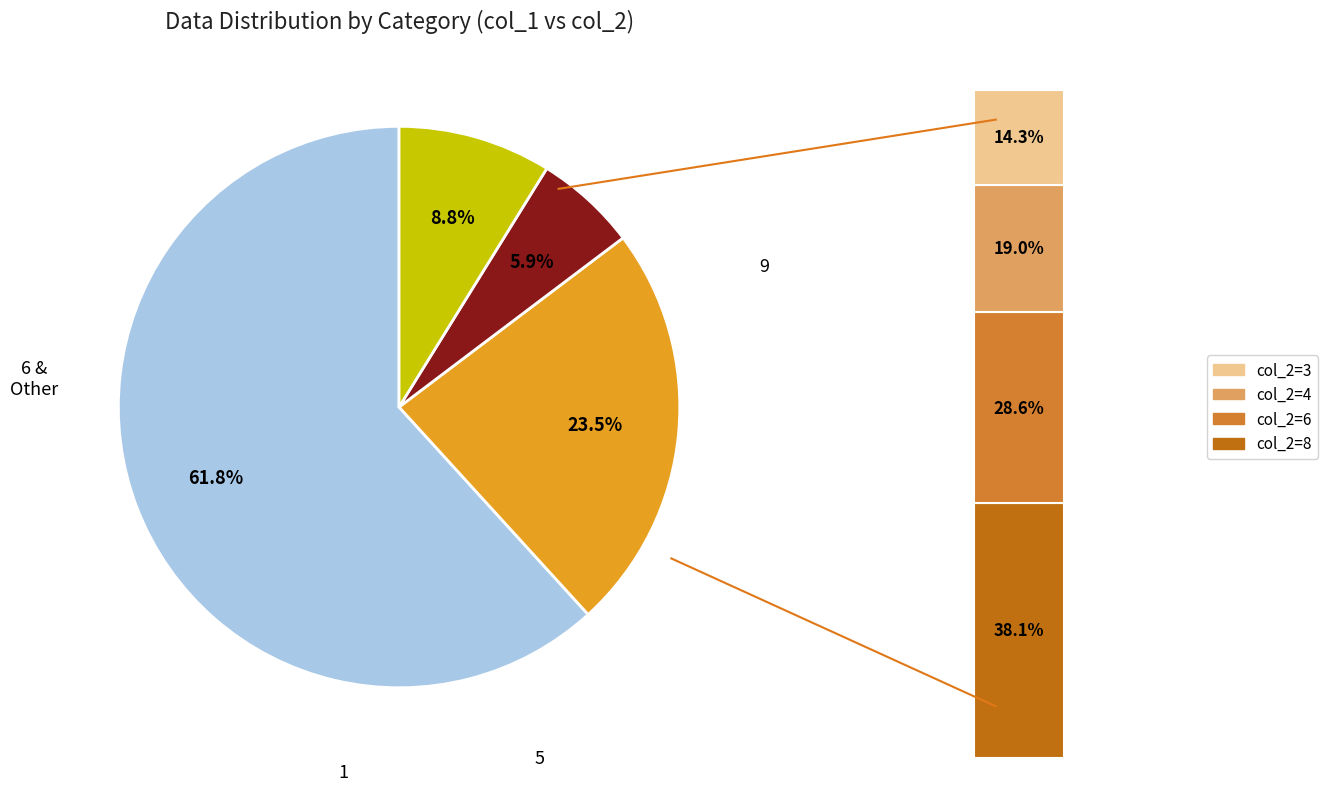

True or false: 1 accounts for 1% of the total.

False